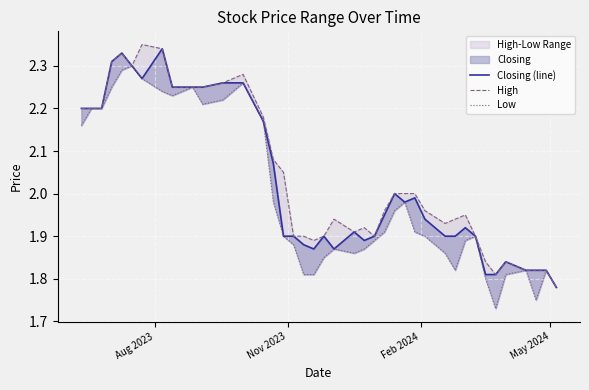

What is the average value of the High series?

2.0